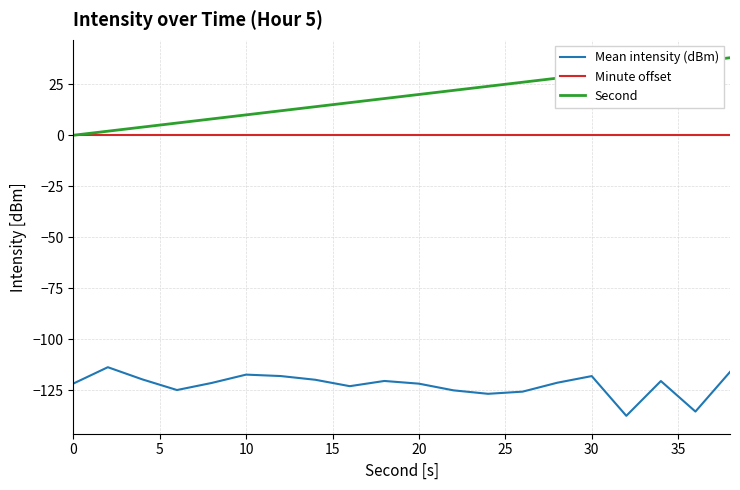

Which series has the largest total across all categories?

Second